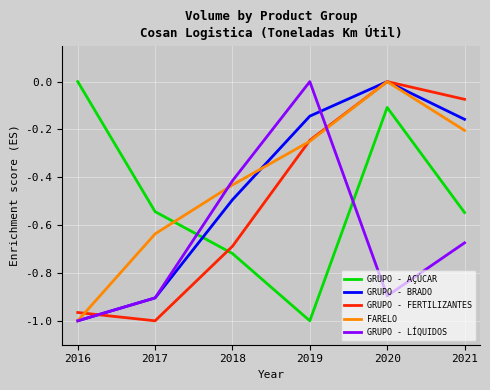

Count the FARELO values in the range 0 to 1.

1